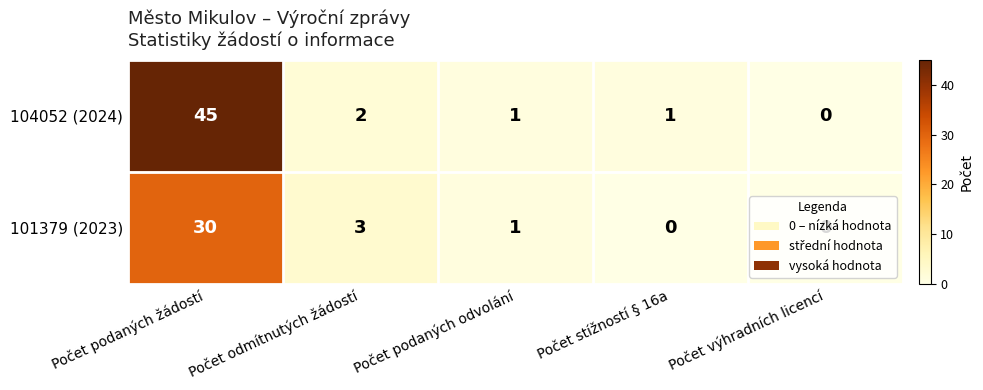

The 104052 (2024) series shows 67 at Počet podaných žádostí. True or false?

False